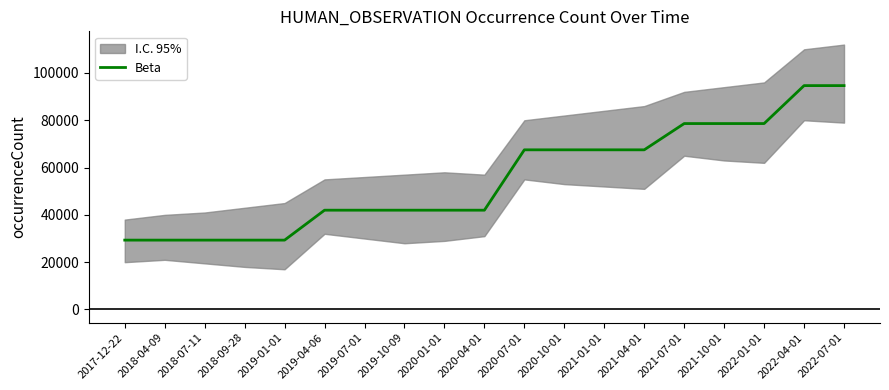

List the labels in order of value, smallest first.

2017-12-22, 2018-04-09, 2018-07-11, 2018-09-28, 2019-01-01, 2019-04-06, 2019-07-01, 2019-10-09, 2020-01-01, 2020-04-01, 2020-07-01, 2020-10-01, 2021-01-01, 2021-04-01, 2021-07-01, 2021-10-01, 2022-01-01, 2022-04-01, 2022-07-01